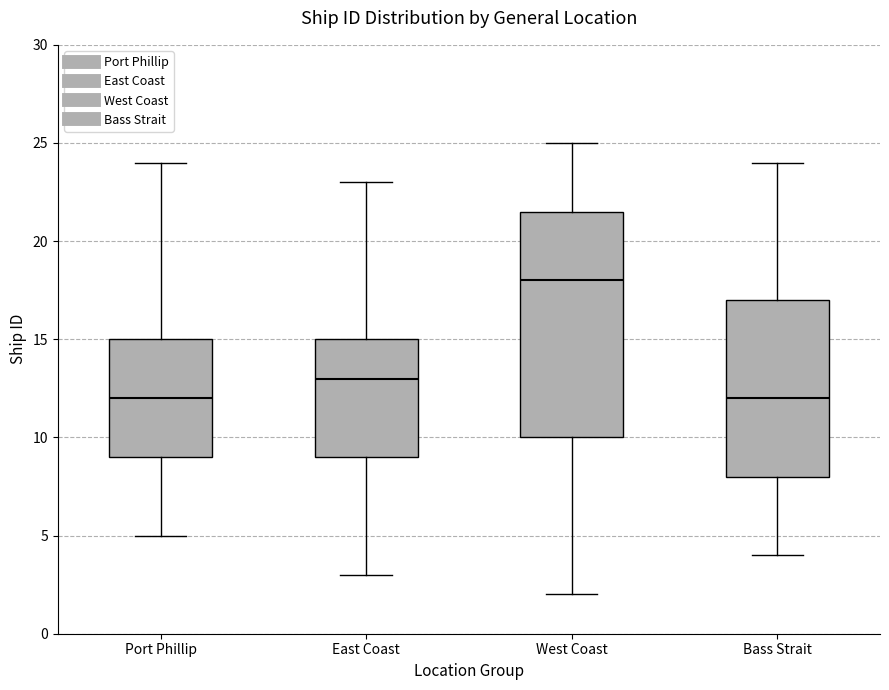

Reading left to right, transcribe this box plot: for each box, give where its median line is, the range the box spans, and where its two whiskers end, as read against the y-axis. The values are not printed on the chart, so give them approximately, as read against the axis.

Port Phillip: median 12.0, box 9.0 to 15.0, whiskers 5.0 to 24.0
East Coast: median 13.0, box 9.0 to 15.0, whiskers 3.0 to 23.0
West Coast: median 18.0, box 10.0 to 21.5, whiskers 2.0 to 25.0
Bass Strait: median 12.0, box 8.0 to 17.0, whiskers 4.0 to 24.0